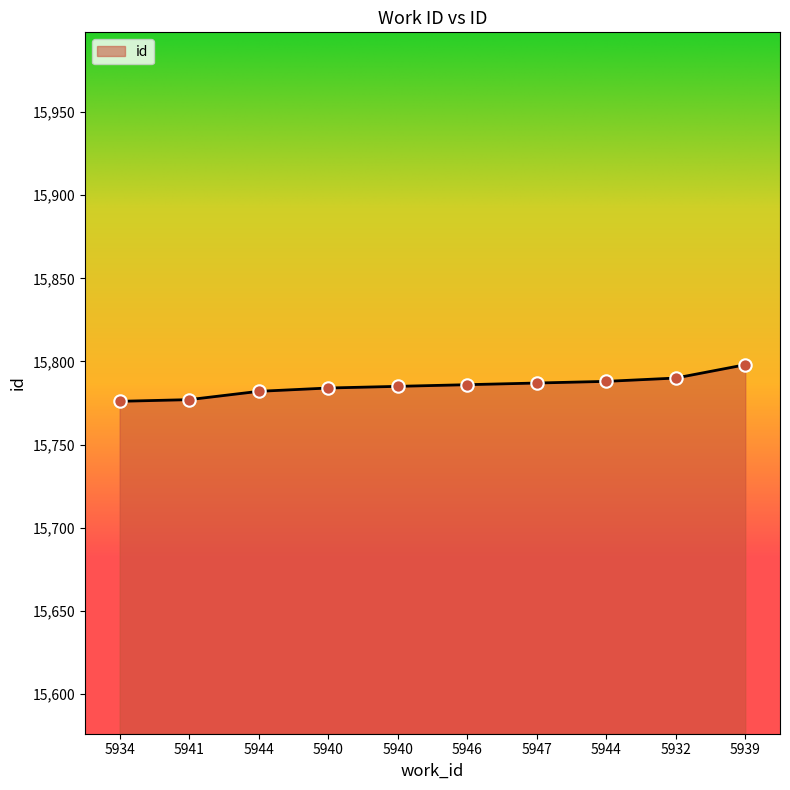

What is the change in value from 5944 to 5946?

+4